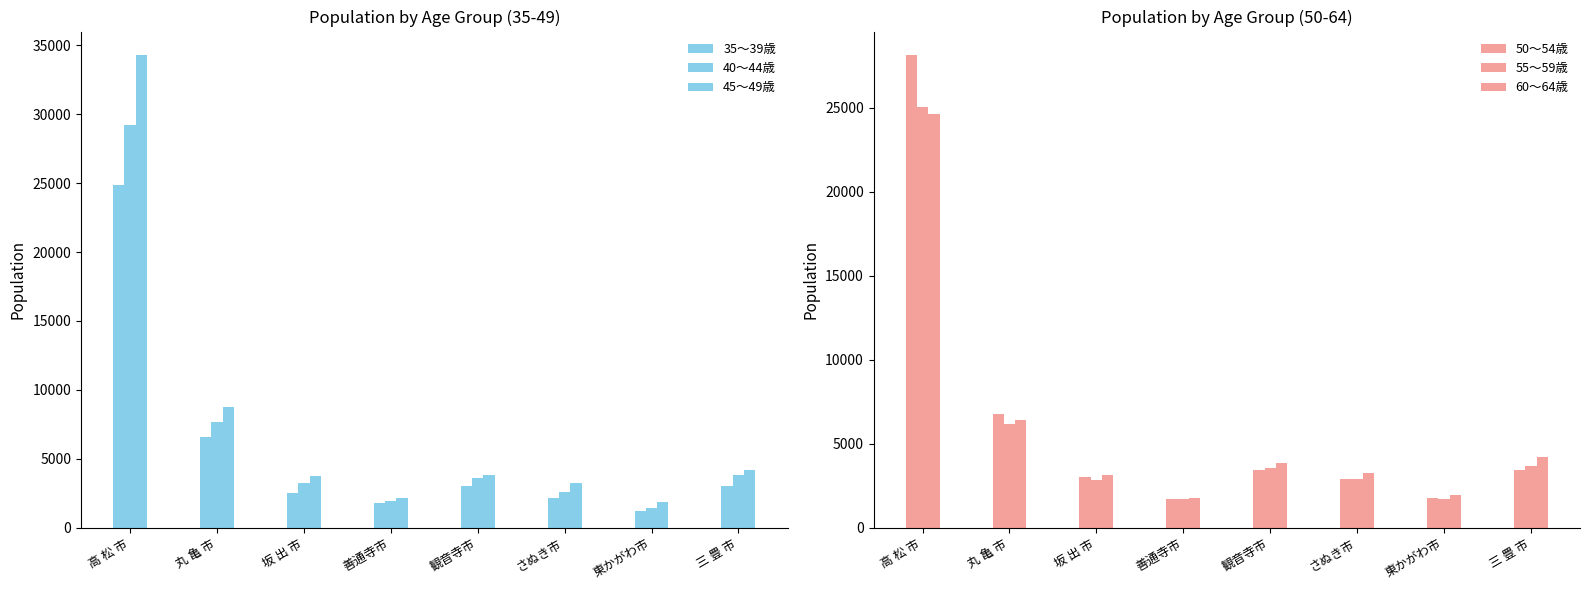

Where does the 60～64歳 series first go above 3860?

高 松 市